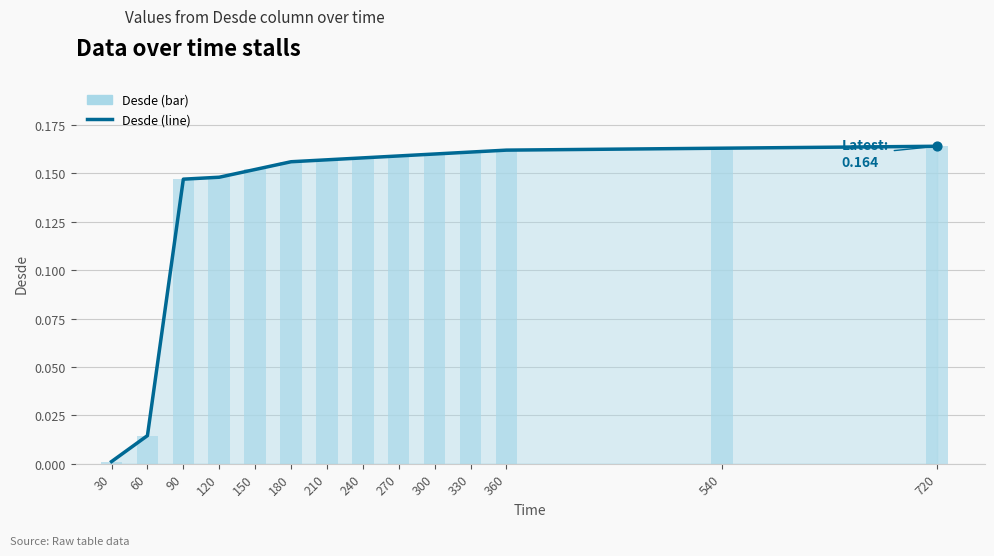

Which series has the largest total across all categories?

Desde (line)